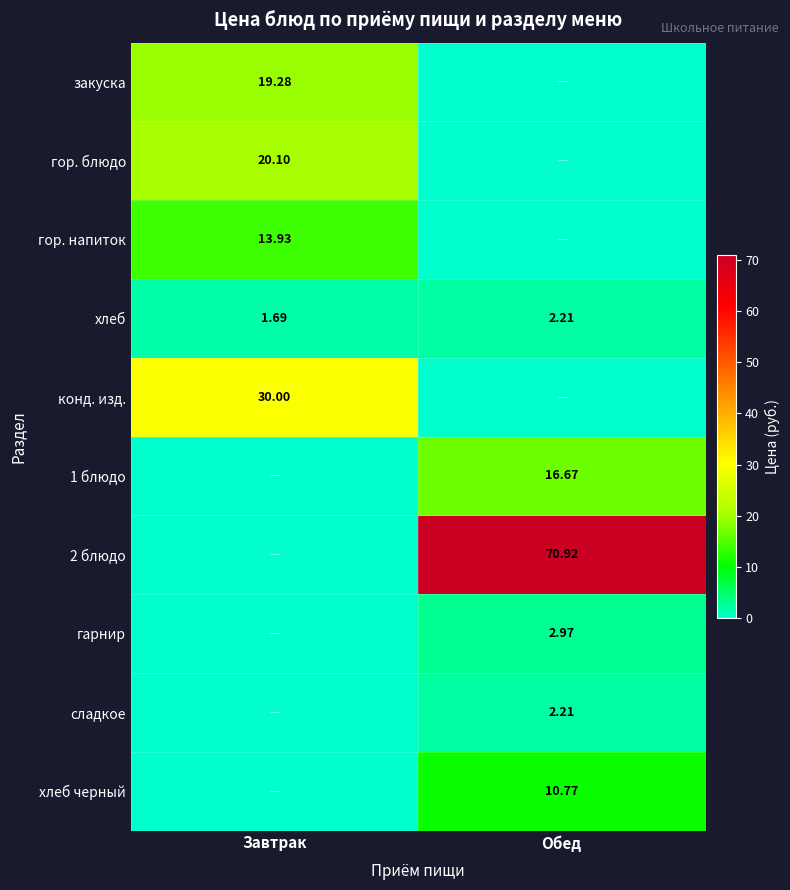

Is it true that гор. напиток equals 0.0 at Обед?

True